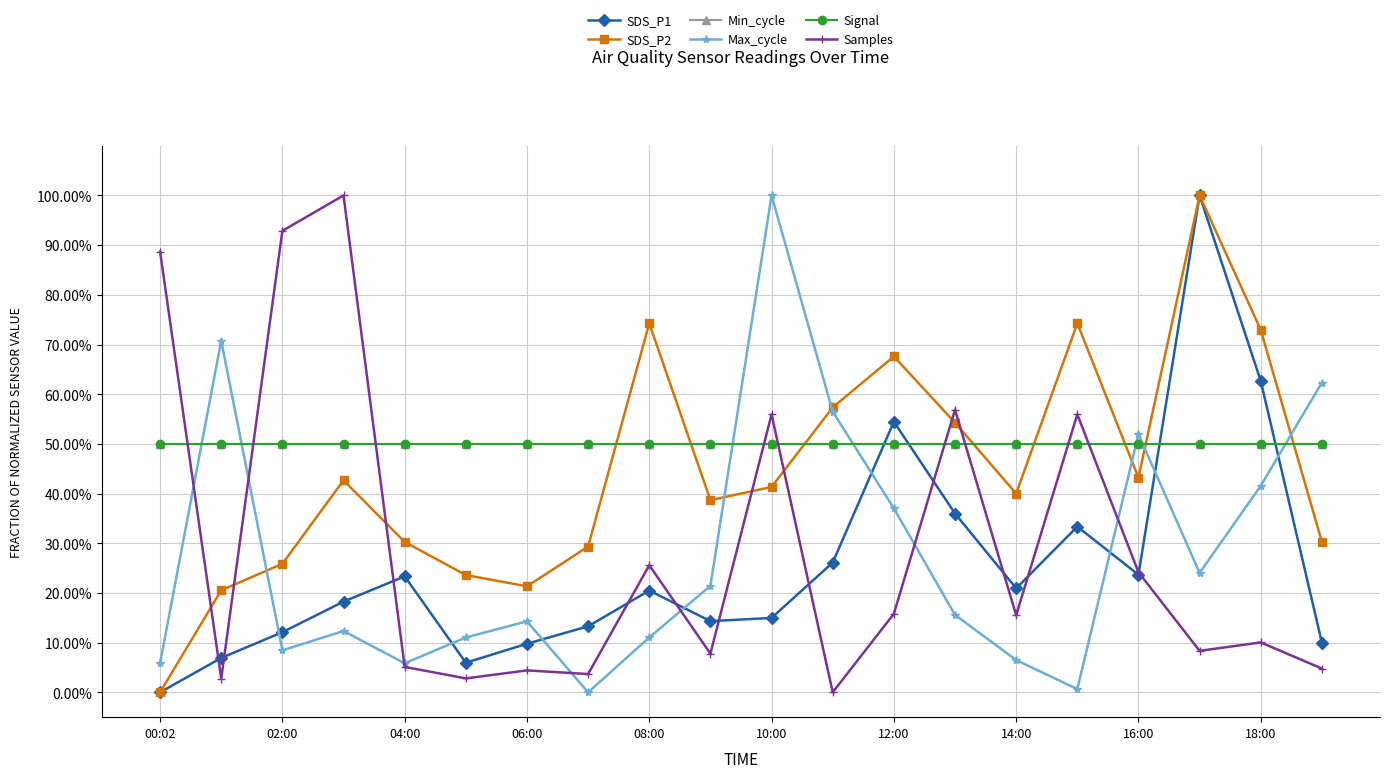

Where is Min_cycle nearest to the value 0?

00:02